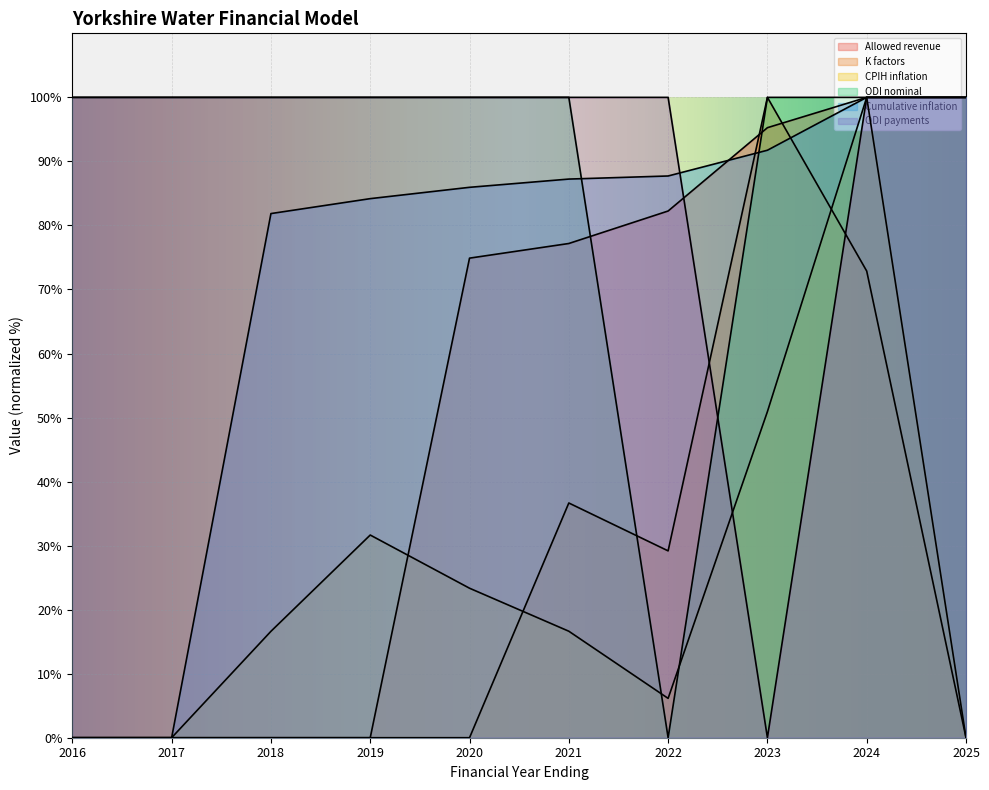

At which category does CPIH inflation reach its first local peak?

2019